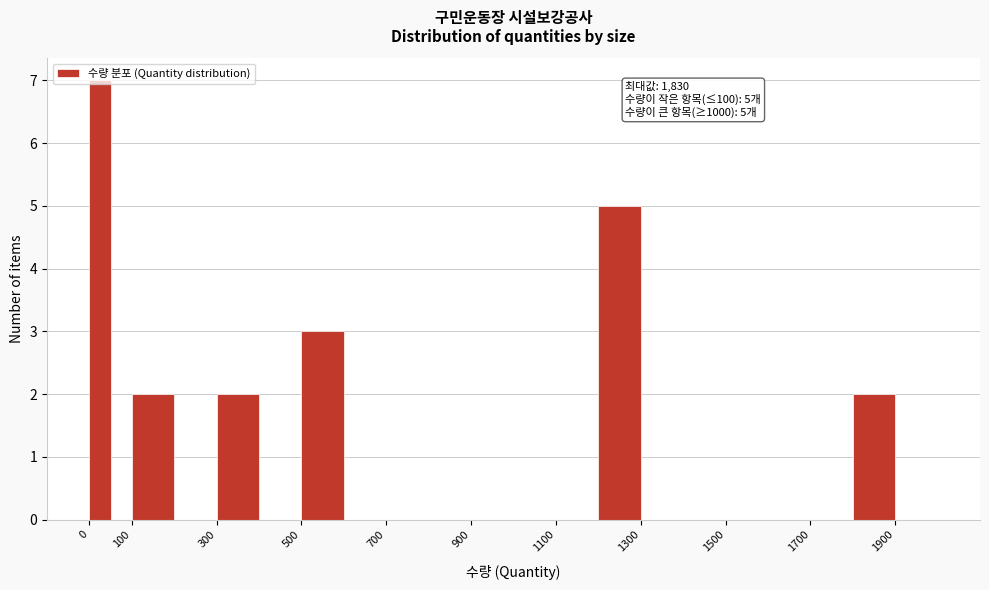

Over which range of the x-axis is the bar tallest?

0 to 50